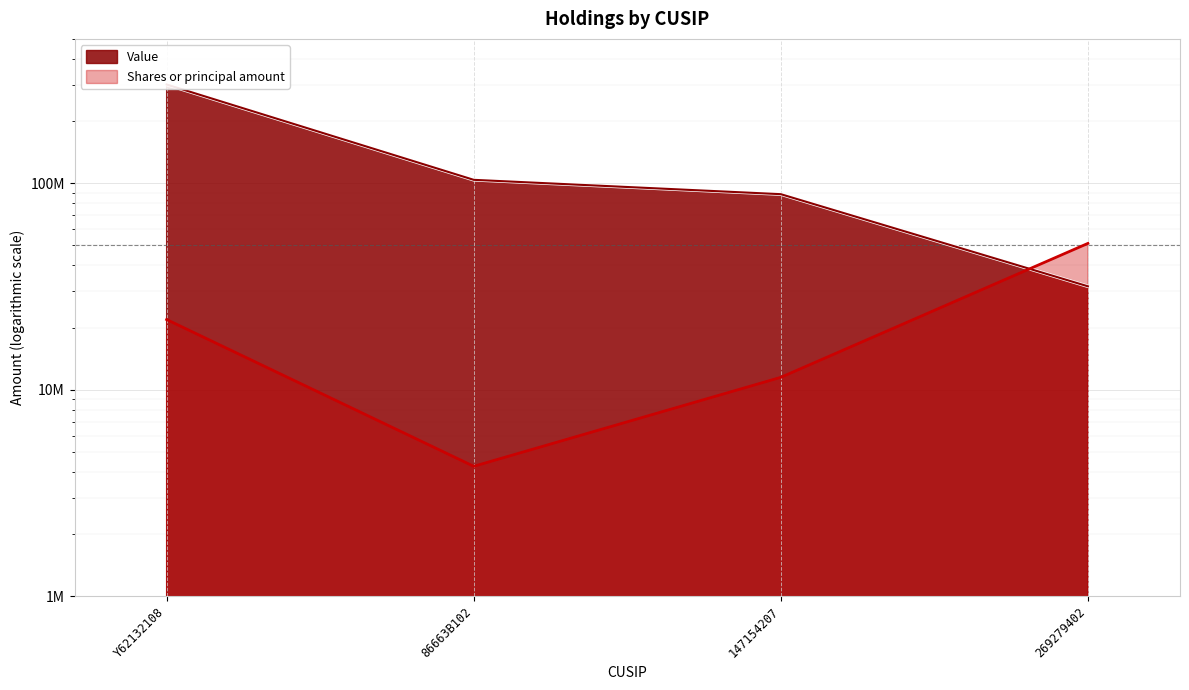

At which category is the sum across all series the highest?

Y62132108